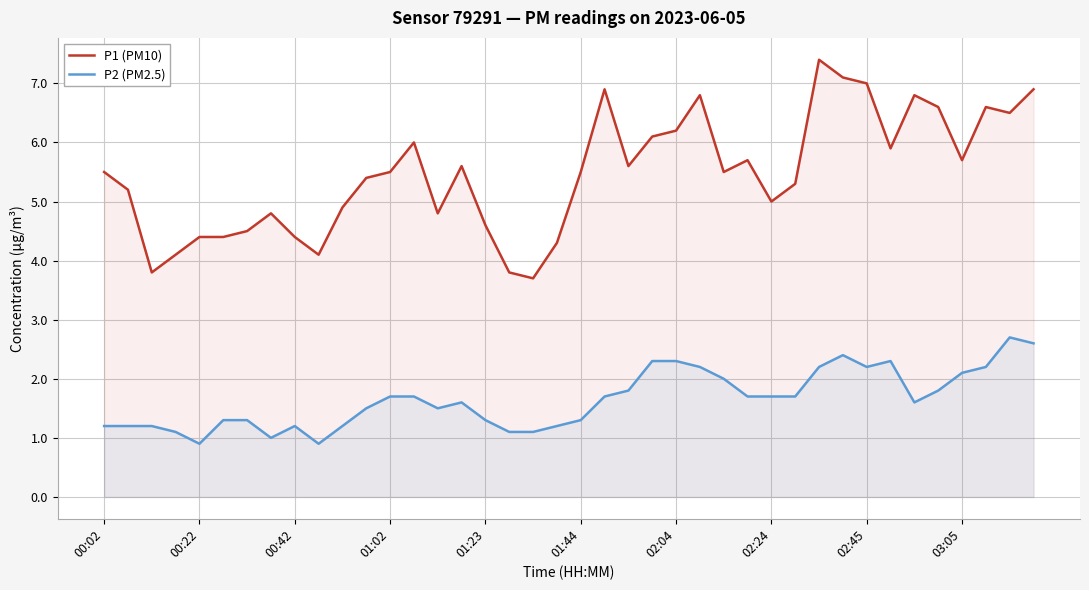

At which label does P1 (PM10) first exceed 5?

00:02